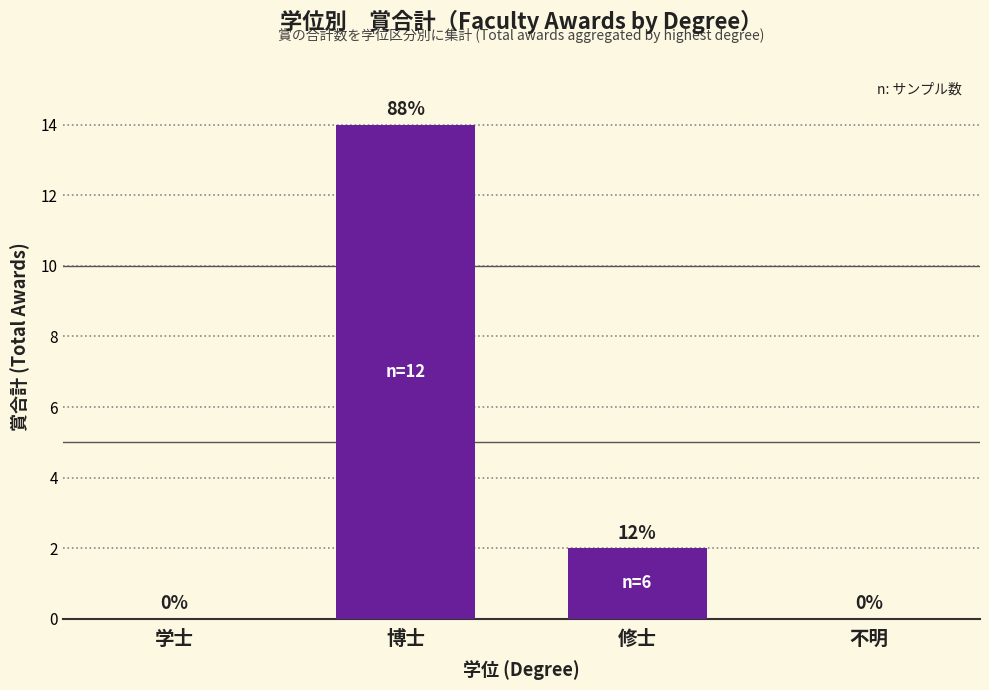

At which label does the data first exceed 2?

博士